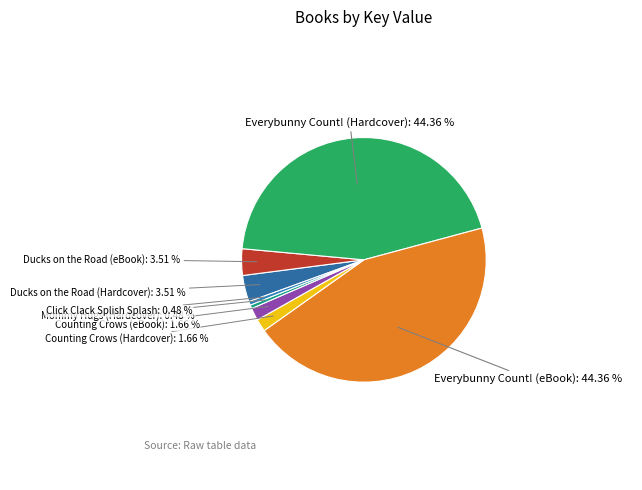

To the nearest percent, what is the difference between the Click Clack Splish Splash and Counting Crows (eBook) slice percentages?

1%